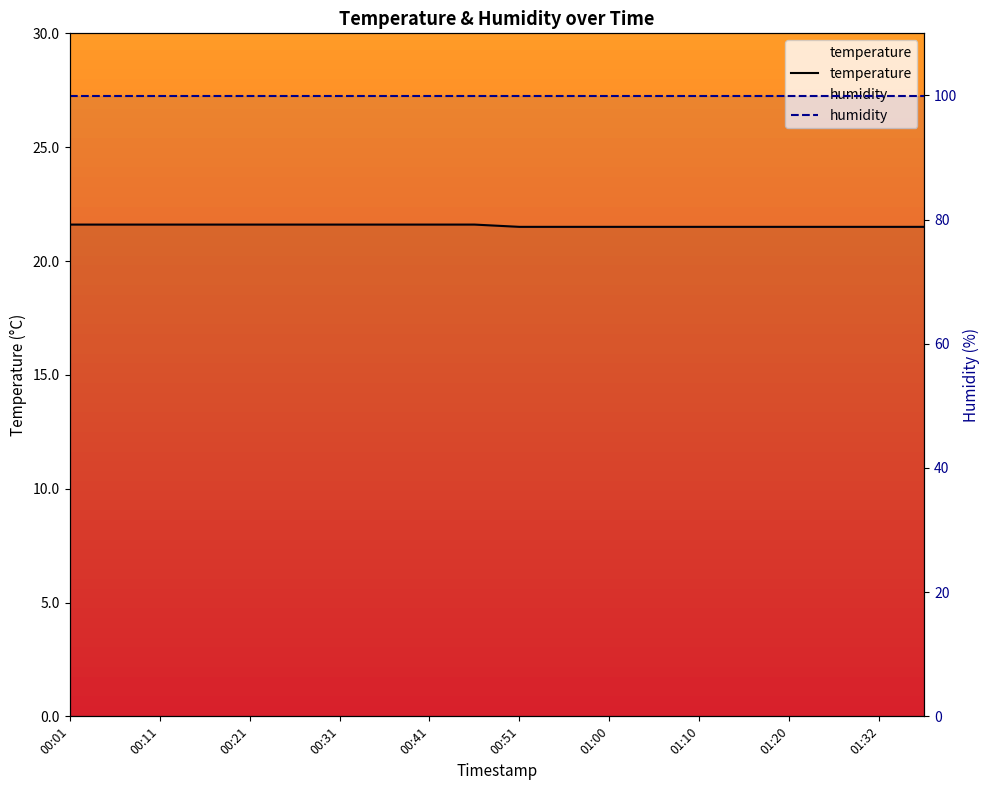

Read the temperature value at 00:21.

21.6